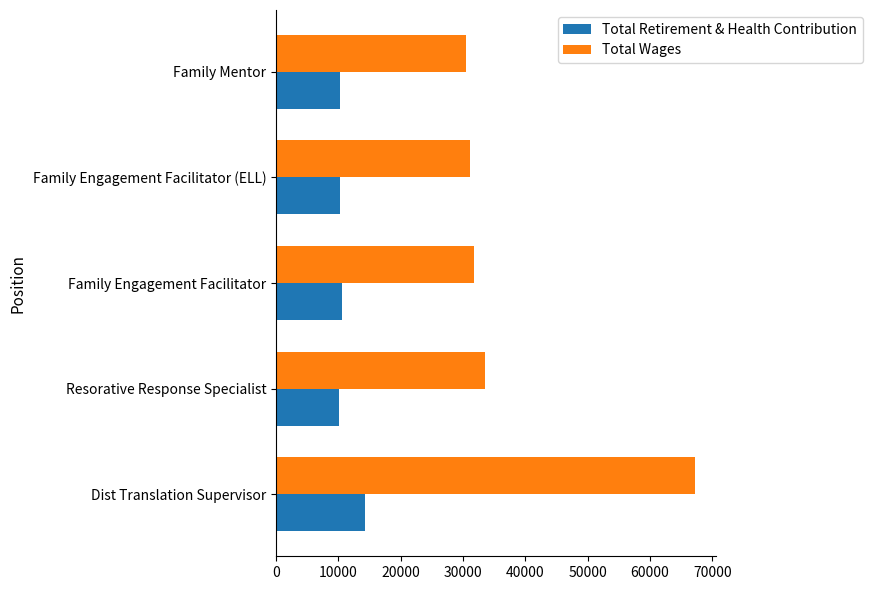

The value of Total Wages at Resorative Response Specialist is 33470. True or false?

True